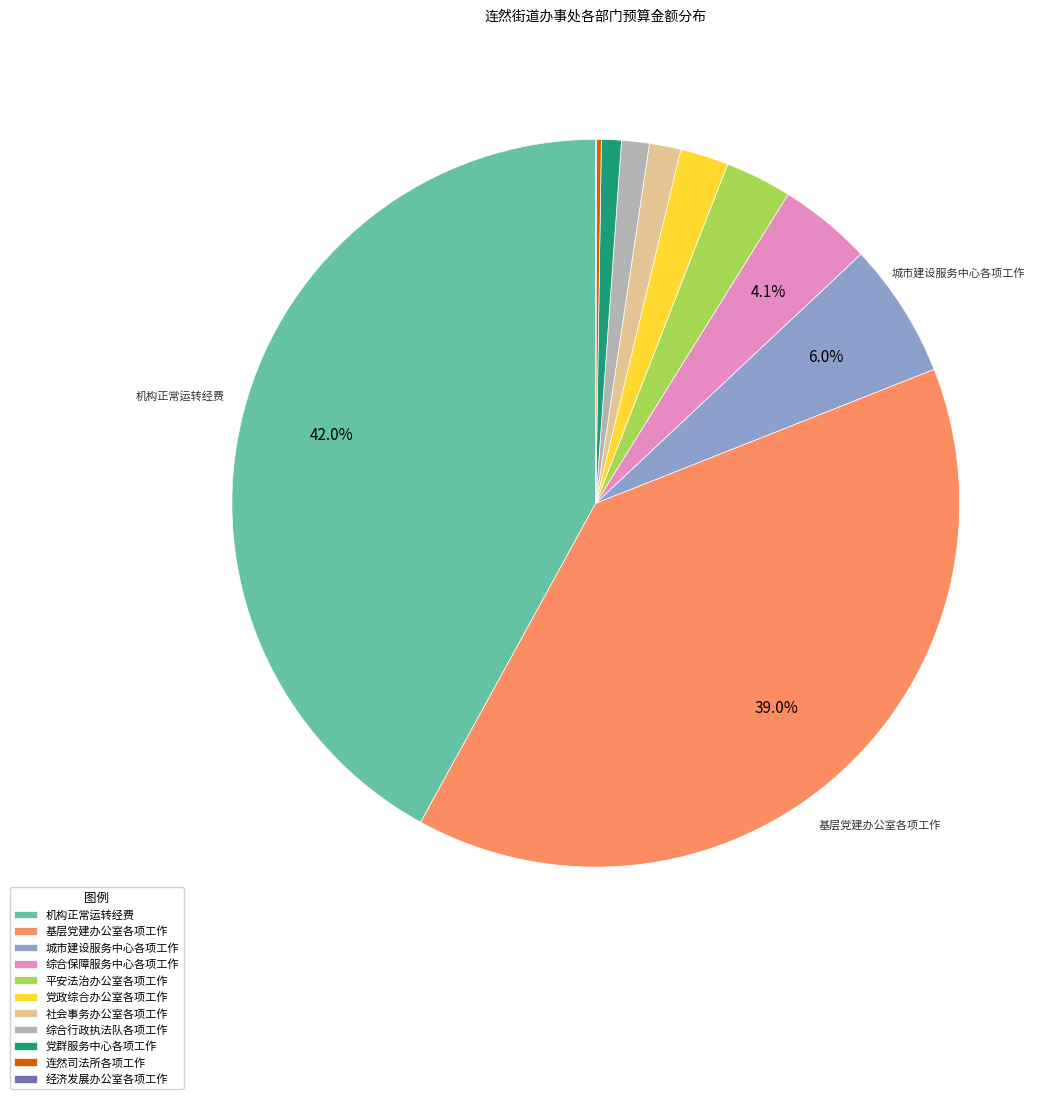

Which has a higher value, 社会事务办公室各项工作 or 机构正常运转经费?

机构正常运转经费